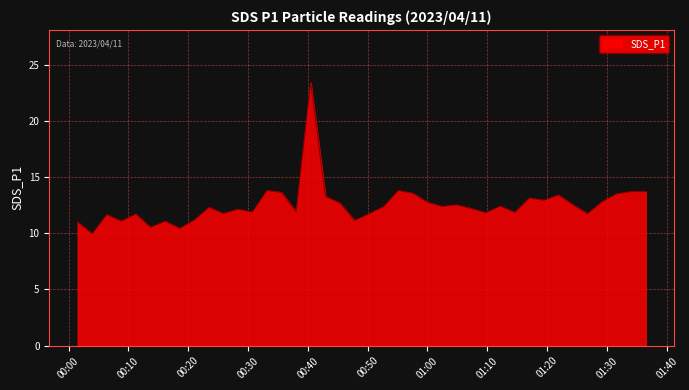

What is the greatest value displayed?

23.4